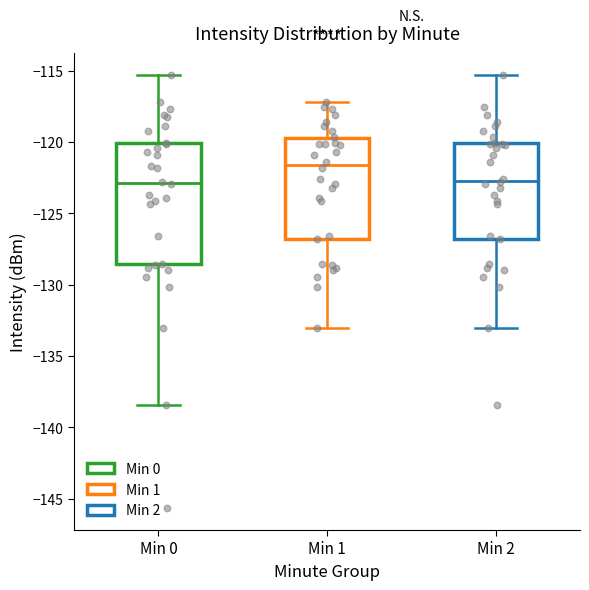

Comparing the boxes themselves (not the whiskers), which one is the tallest?

Min 0